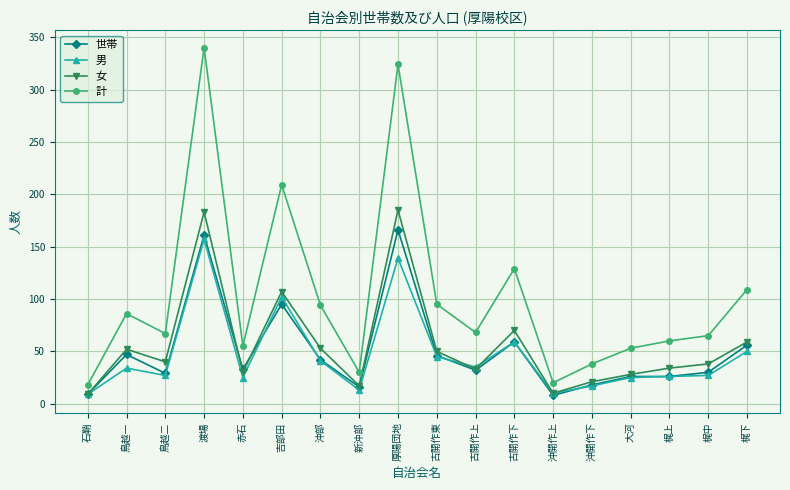

What are all the series names shown in the legend?

世帯, 男, 女, 計